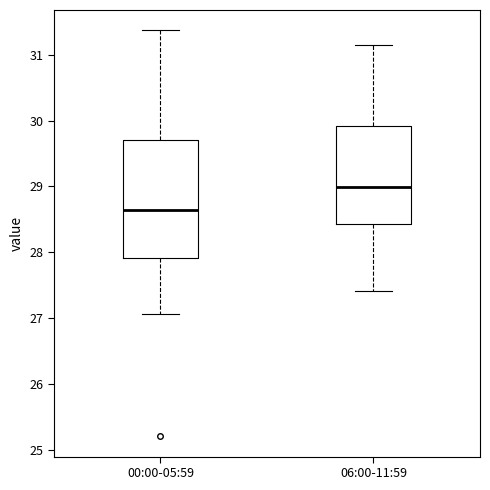

Which box is the tallest, from its lower edge to its upper edge?

00:00-05:59